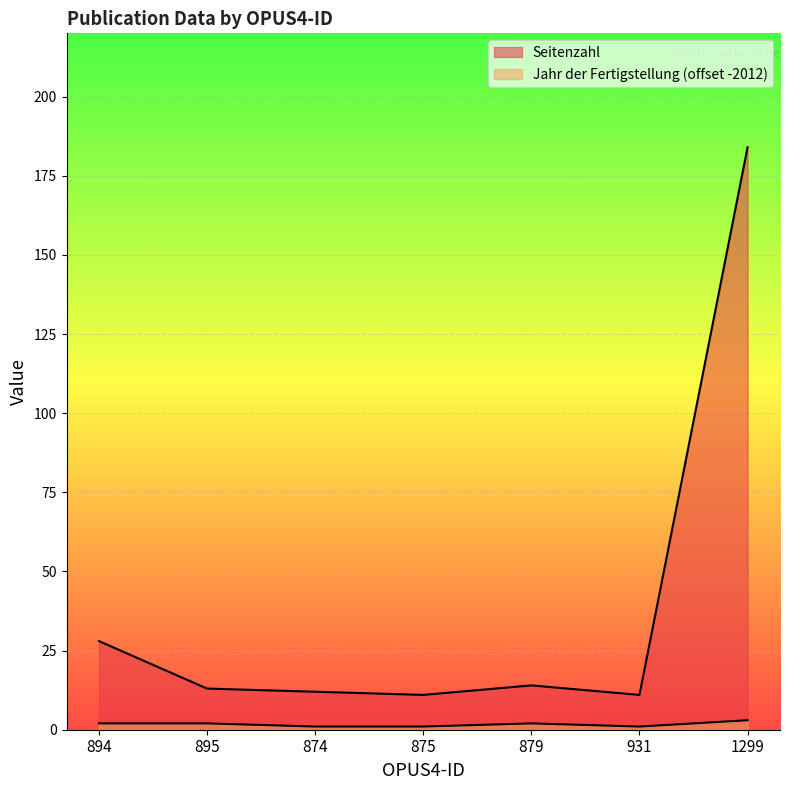

Which series has the widest spread of values?

Seitenzahl